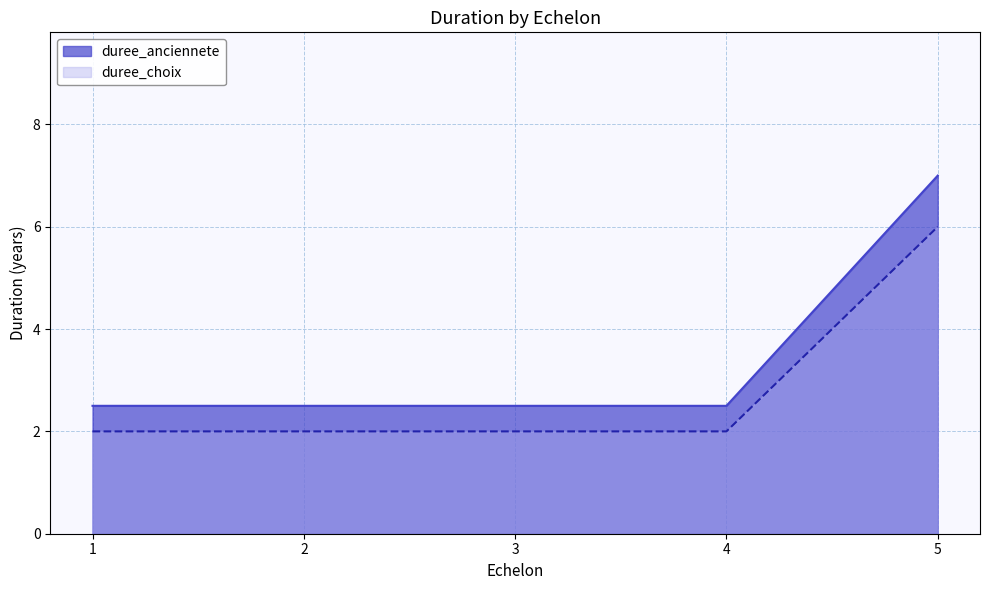

How many data points in duree_choix are above 2?

1